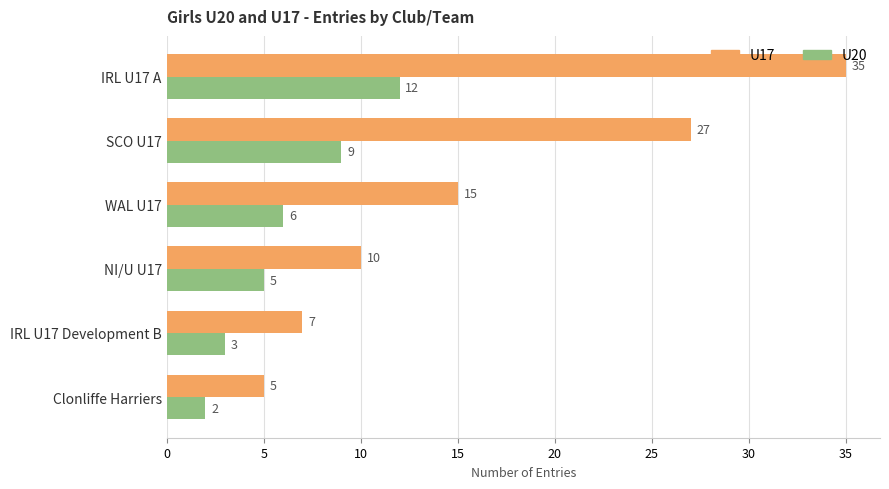

What is the difference between the maximum and minimum values in the U20 series?

10